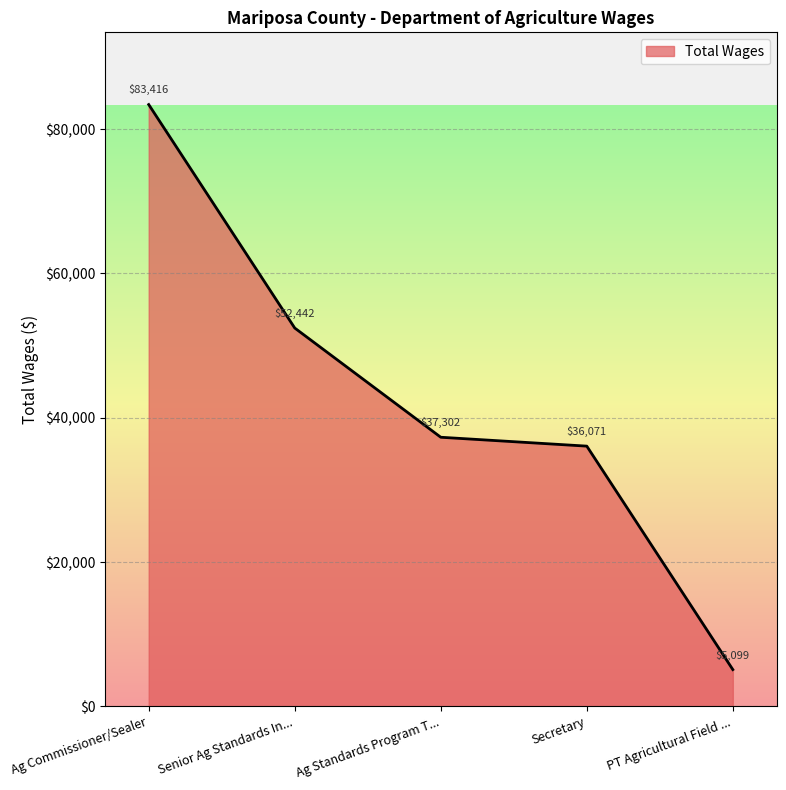

Rank the categories by value from lowest to highest.

PT Agricultural Field ..., Secretary, Ag Standards Program T..., Senior Ag Standards In..., Ag Commissioner/Sealer